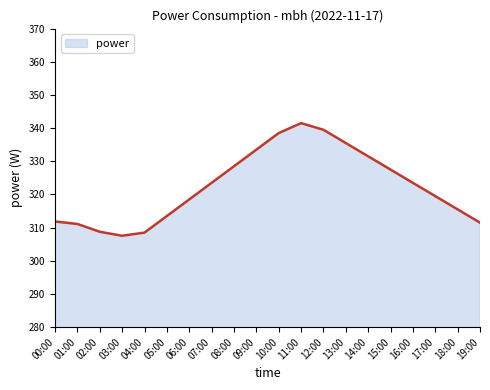

Which has a higher value, 04:00 or 05:00?

05:00